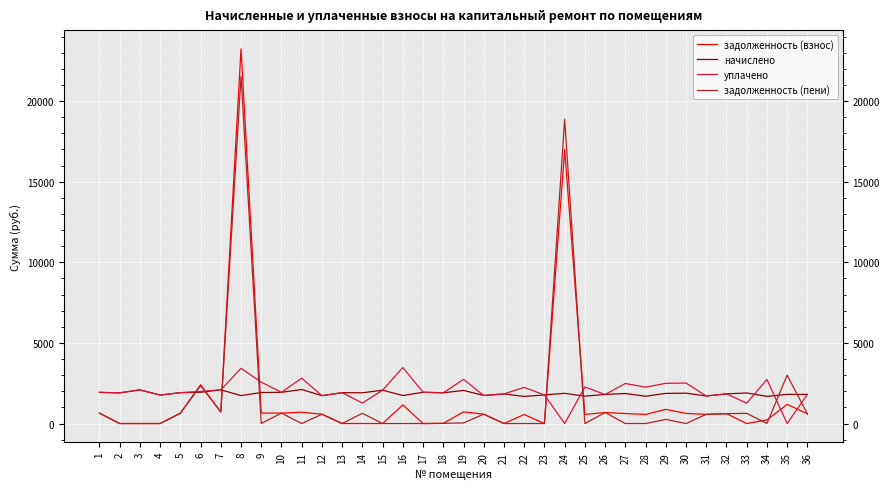

What is the greatest value displayed?

23236.6